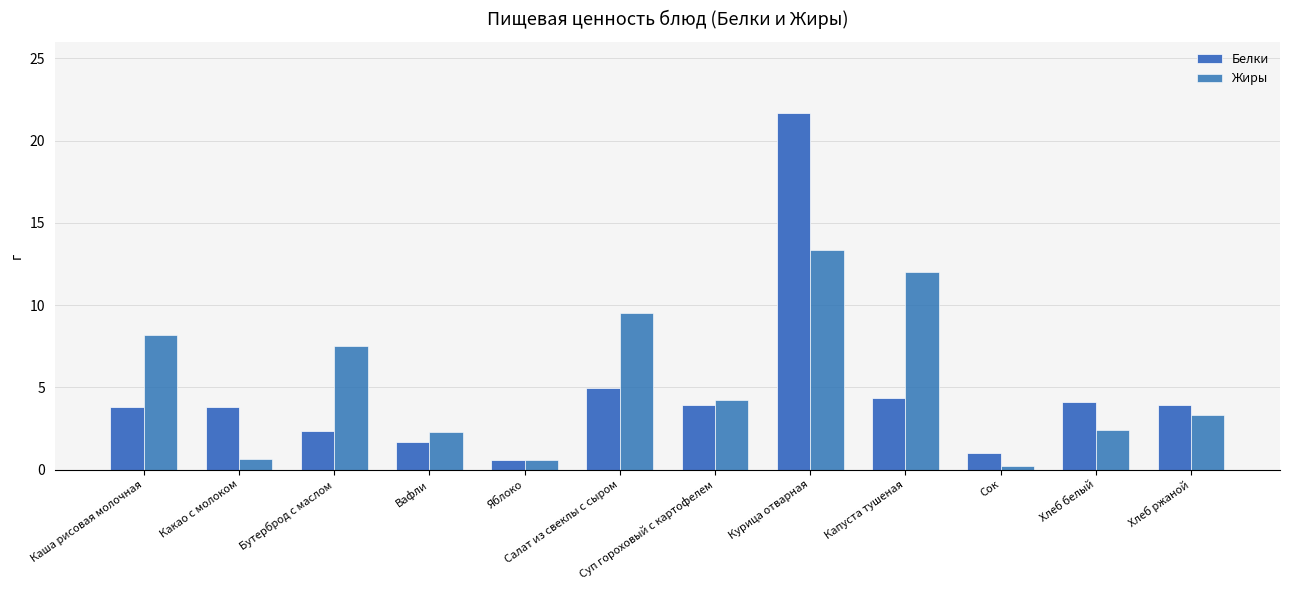

The value of Белки at Хлеб ржаной is 3.9. True or false?

True